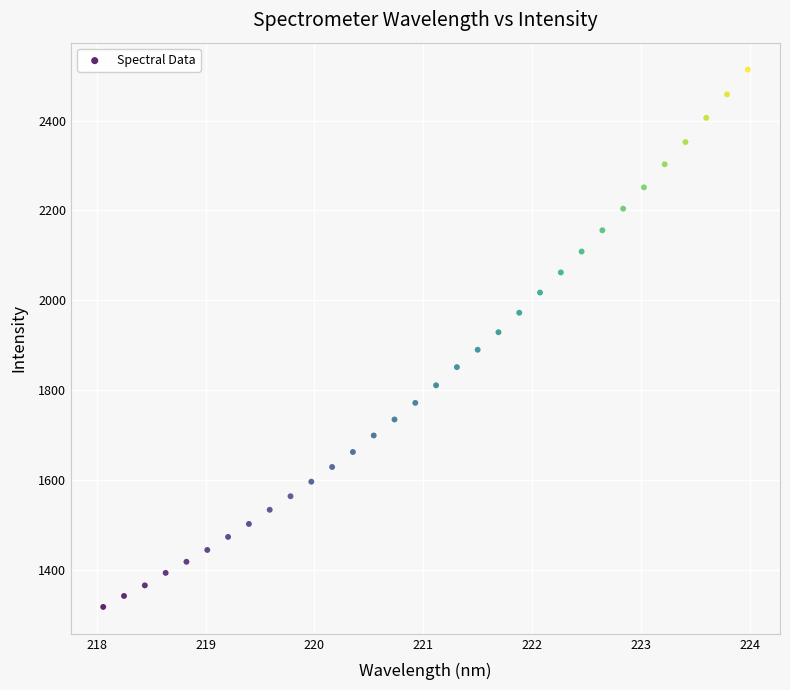

What is the range of X values (max minus min)?

5.9